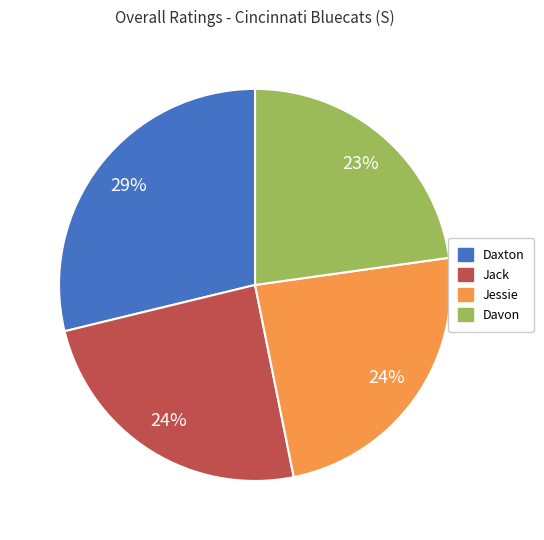

To the nearest percent, what is the difference between the largest and smallest slice percentages?

6%